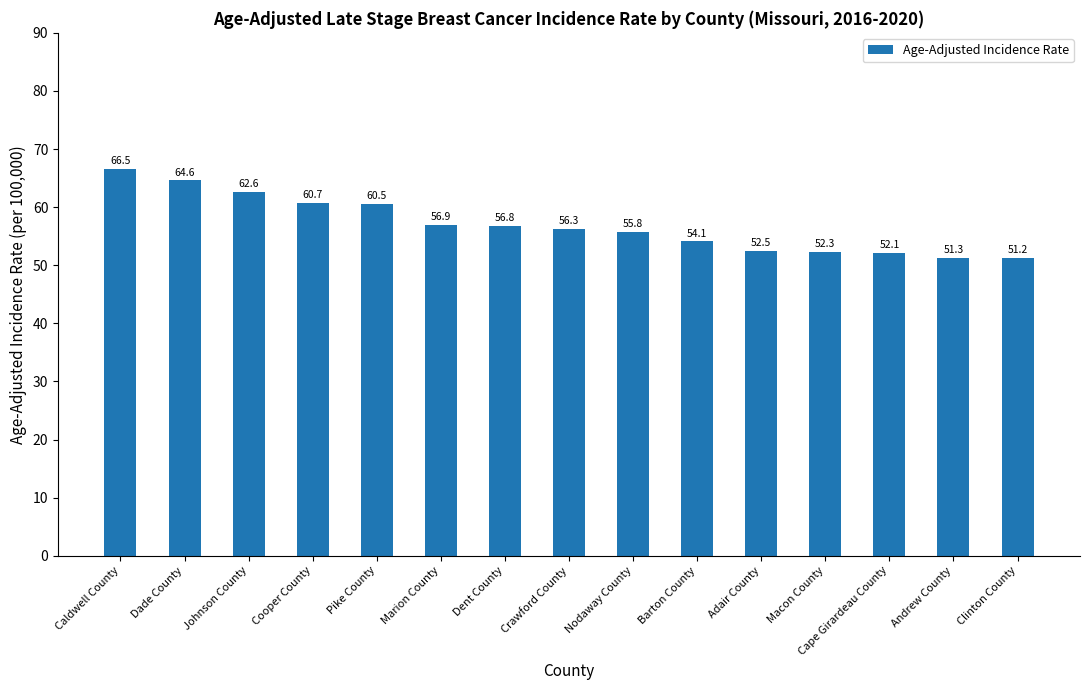

List the labels in order of value, largest first.

Caldwell County, Dade County, Johnson County, Cooper County, Pike County, Marion County, Dent County, Crawford County, Nodaway County, Barton County, Adair County, Macon County, Cape Girardeau County, Andrew County, Clinton County